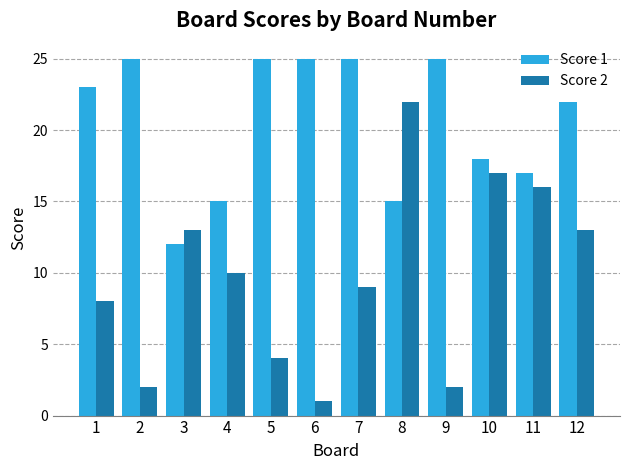

Between 3 and 6, which series saw the biggest shift?

Score 1